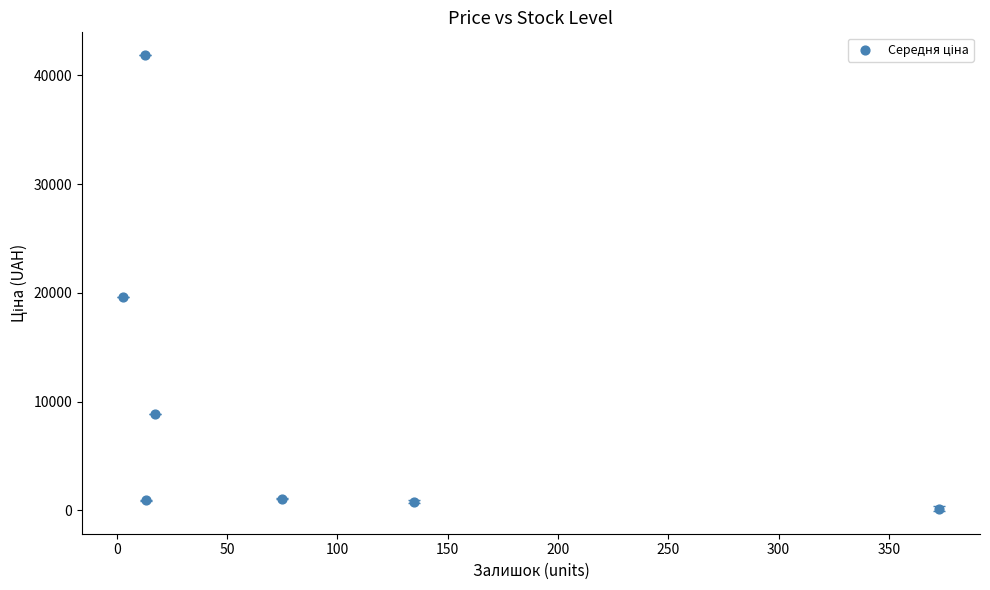

What is the average X value?

89.9